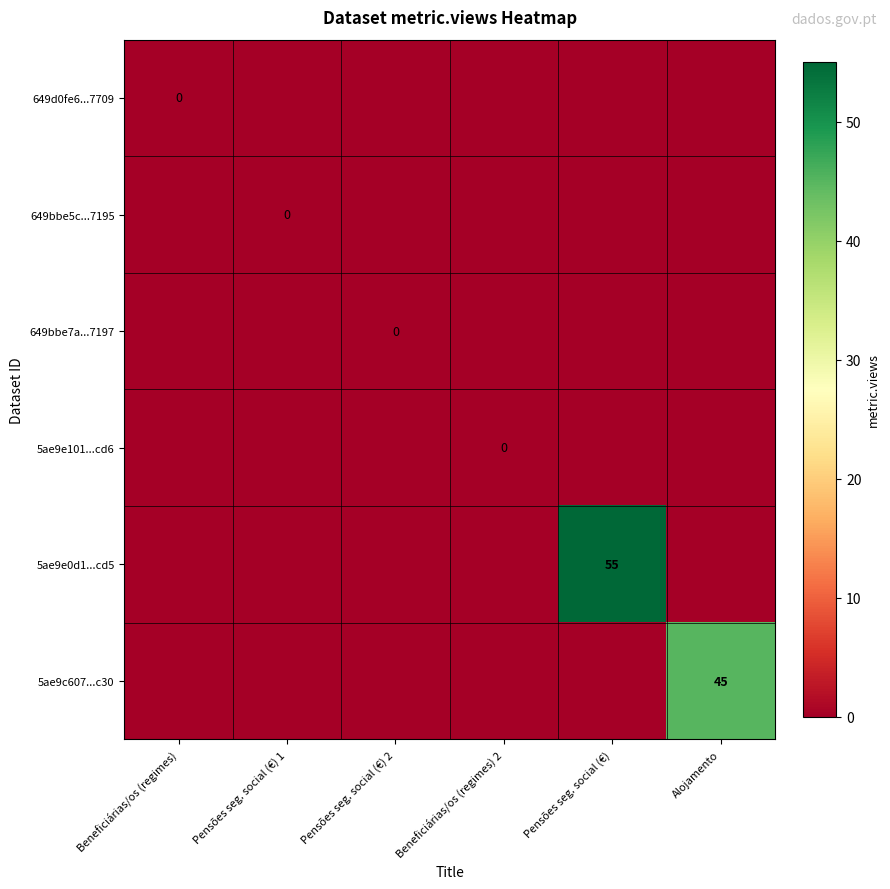

The 5ae9c607...c30 series shows 81 at Alojamento. True or false?

False